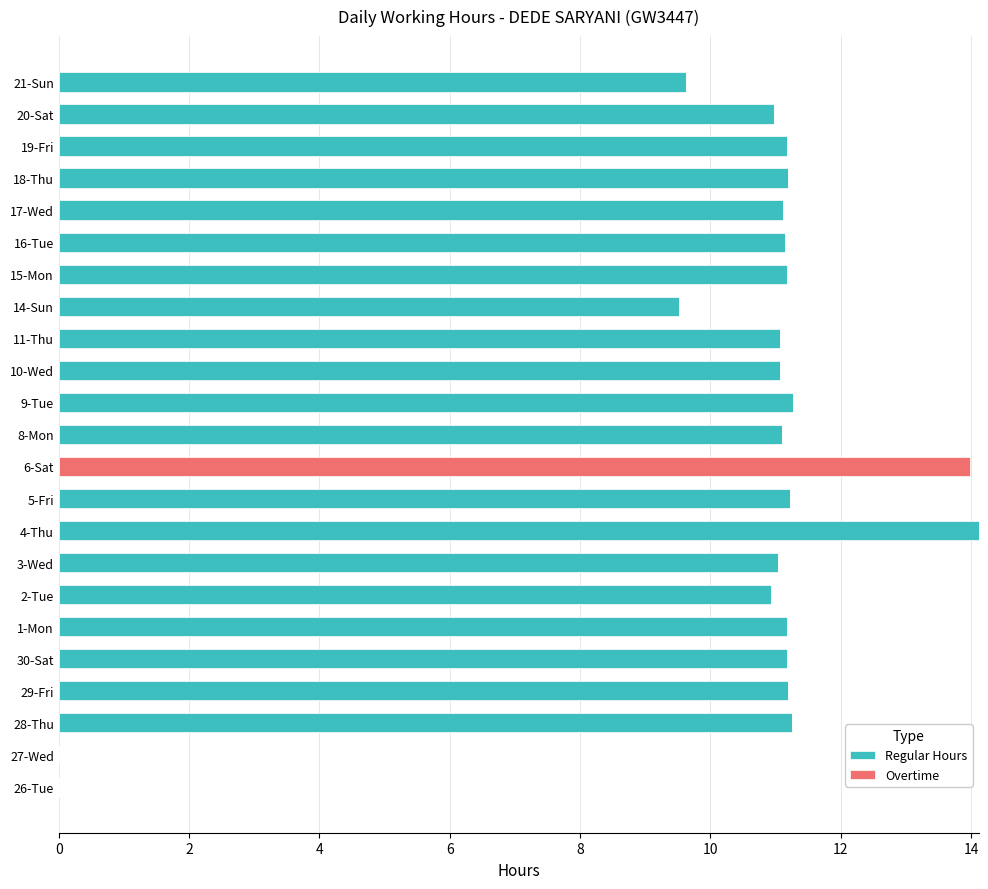

What is the total value across all series at 18-Thu?

11.2